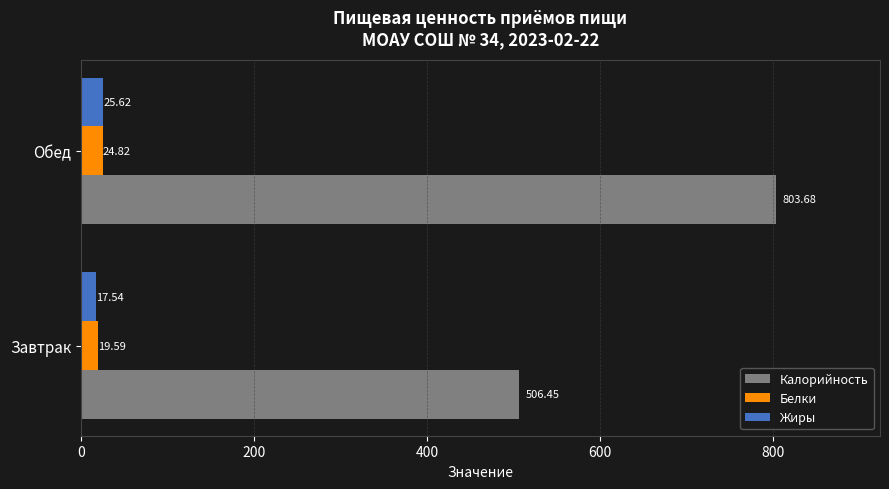

At Завтрак, list the series in order from smallest to largest.

Жиры, Белки, Калорийность